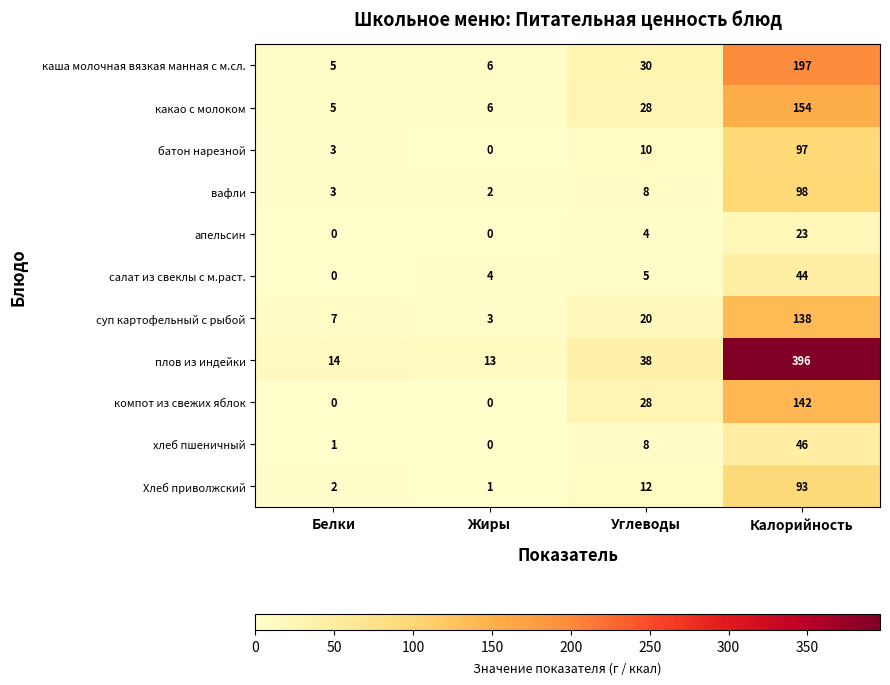

Rank the series by their maximum value, from lowest to highest.

апельсин, салат из свеклы с м.раст., хлеб пшеничный, Хлеб приволжский, батон нарезной, вафли, суп картофельный с рыбой, компот из свежих яблок, какао с молоком, каша молочная вязкая манная с м.сл., плов из индейки